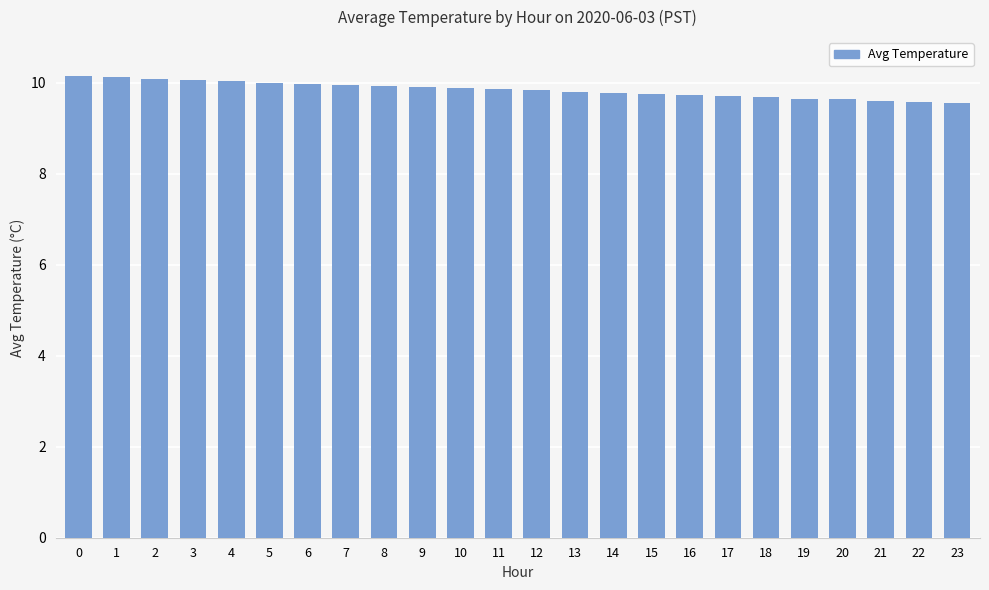

What is the ratio of the value at 6 to the value at 4?

1.0